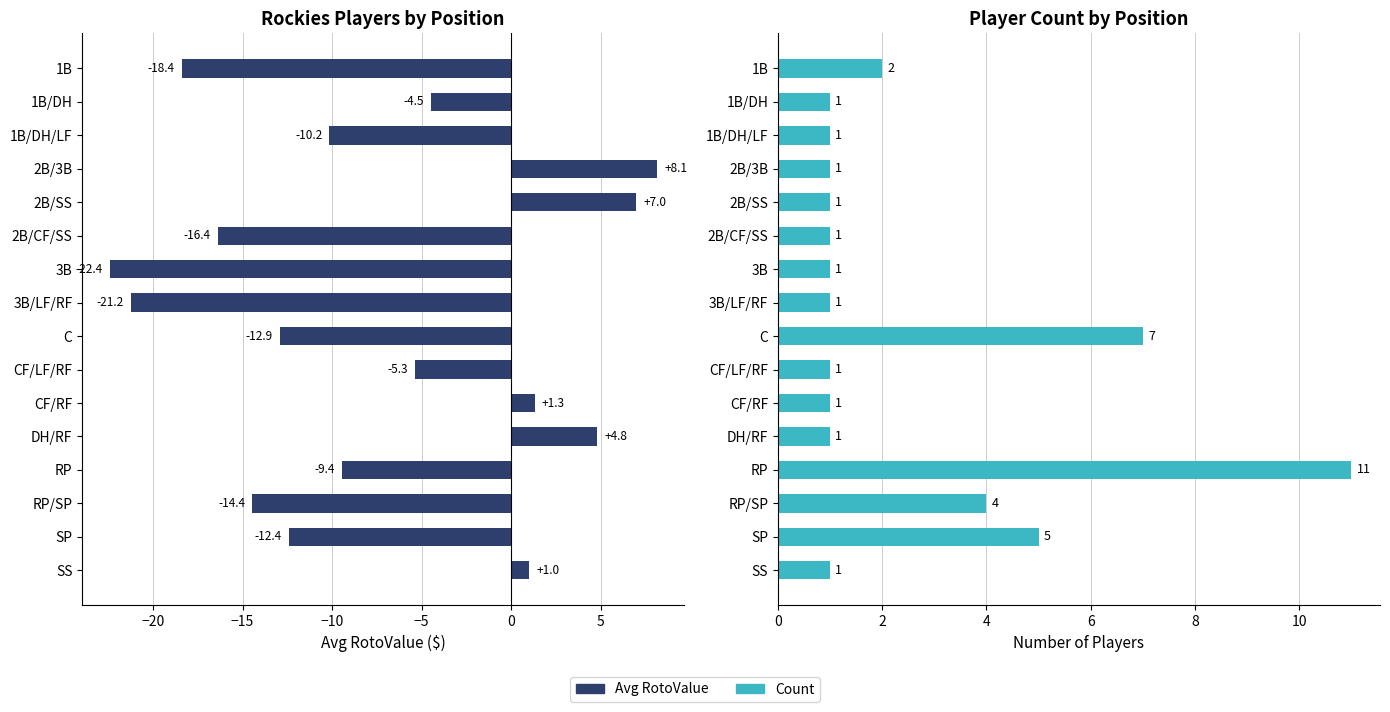

What is the difference between the second highest and second lowest values in the Count series?

6.0